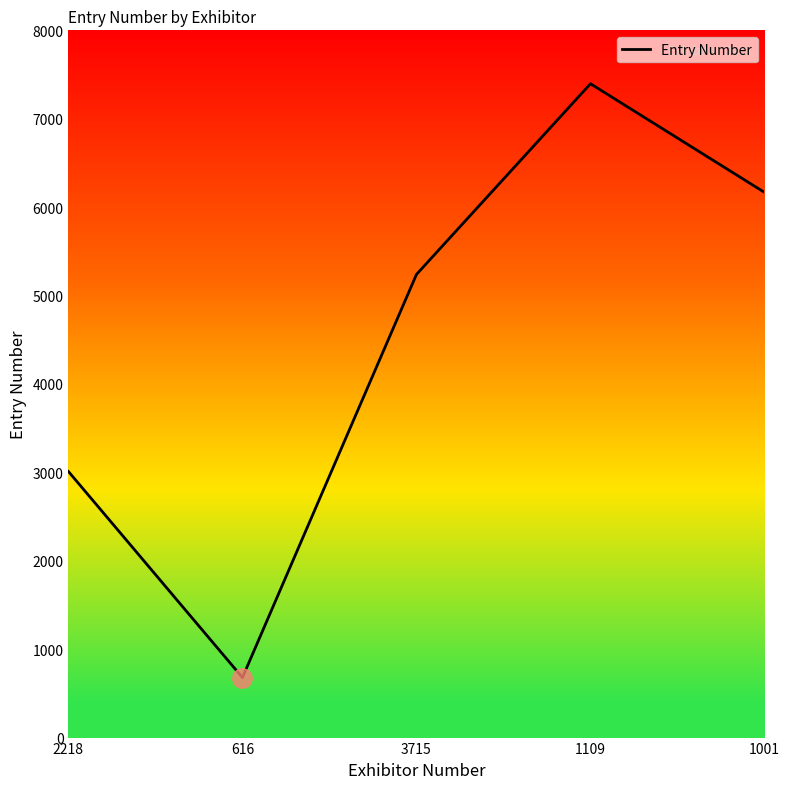

What is the approximate value at 3715, to the nearest 50?

5250